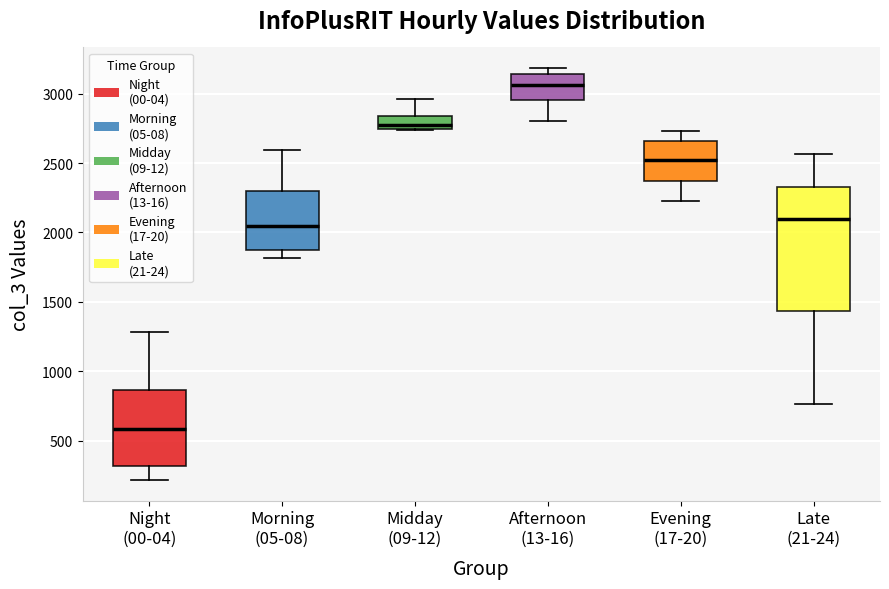

Reading left to right, read every box against the y-axis: the position of its median line, the range the box covers, and the ends of its whiskers. The values are not printed on the chart, so give them approximately, as read against the axis.

Night (00-04): median 600, box 300 to 850, whiskers 200 to 1300
Morning (05-08): median 2050, box 1850 to 2300, whiskers 1800 to 2600
Midday (09-12): median 2750 (just above the box's lower edge), box 2750 to 2850, whiskers 2750 to 2950
Afternoon (13-16): median 3050, box 2950 to 3150, whiskers 2800 to 3200
Evening (17-20): median 2550, box 2350 to 2650, whiskers 2250 to 2750
Late (21-24): median 2100, box 1450 to 2350, whiskers 750 to 2550